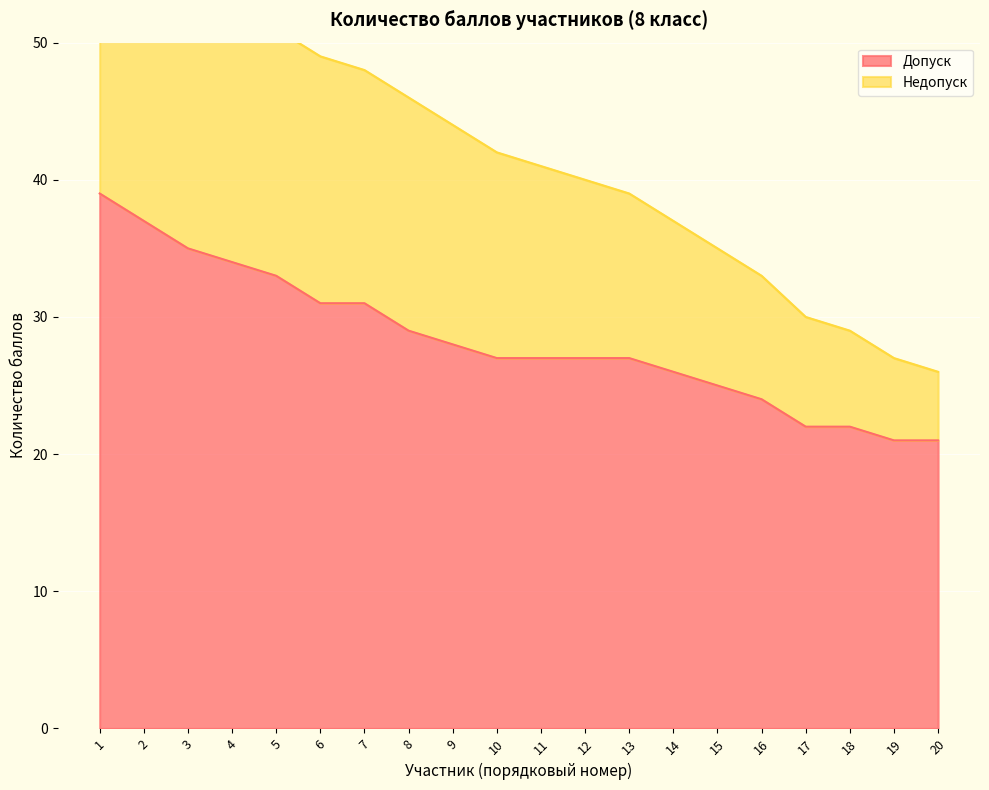

Is it true that the value at 16 is 34?

False